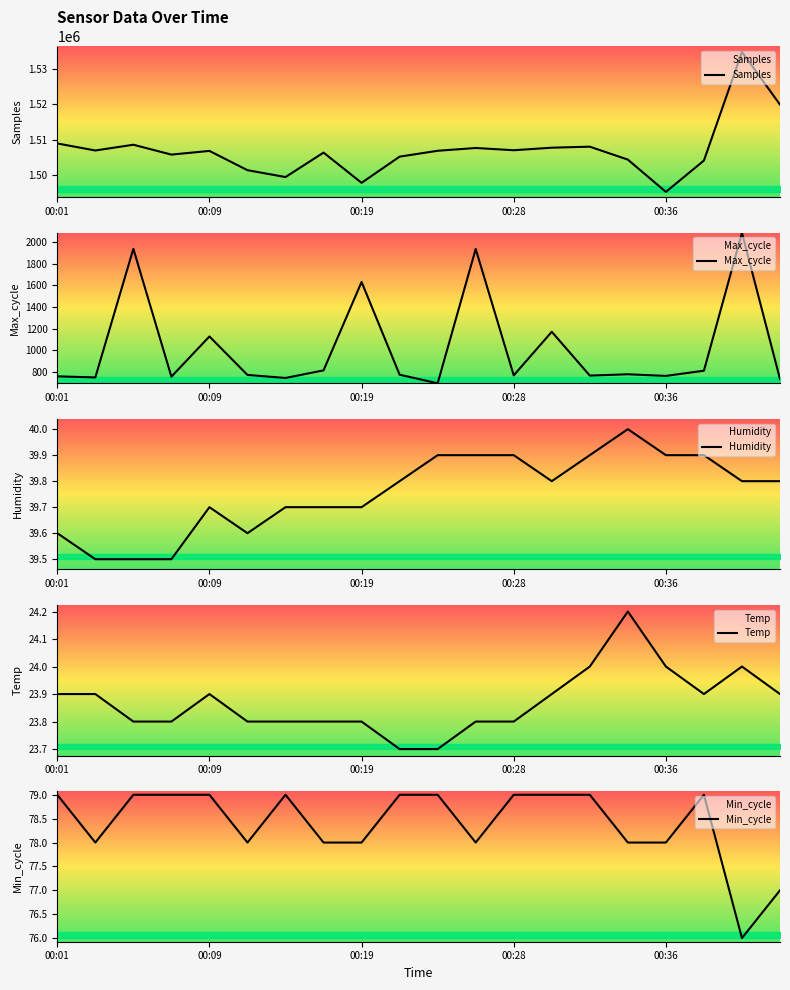

What is the maximum value for Temp?

24.2